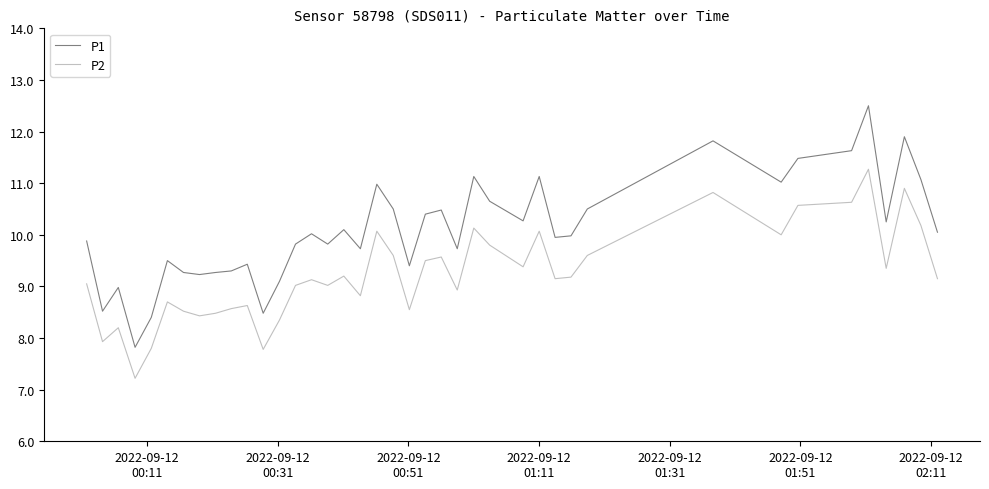

What is the difference between the second highest and second lowest values in the P1 series?

3.5